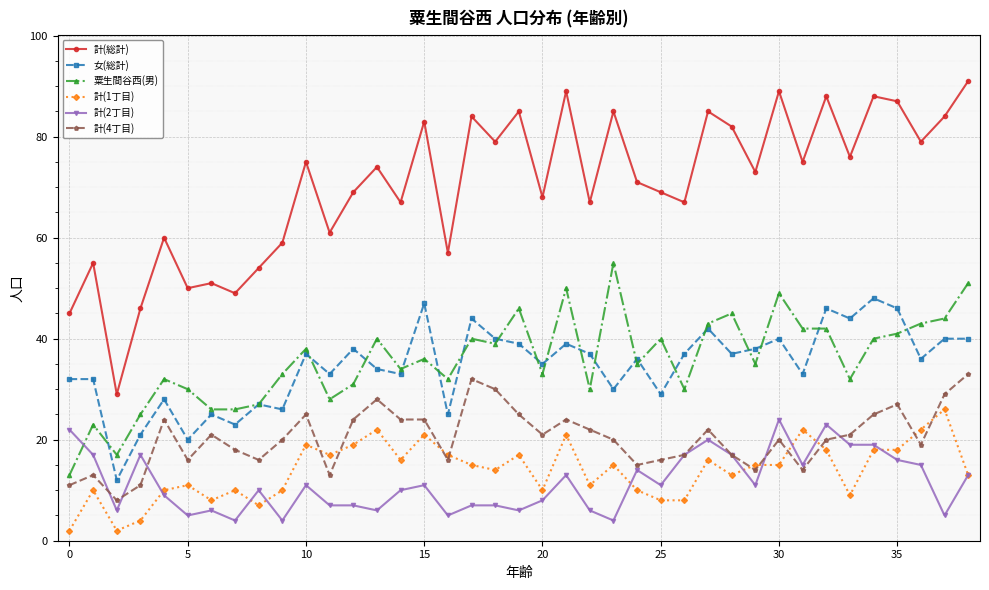

True or false: 女(総計) has more than 2 points higher than both neighbors.

True